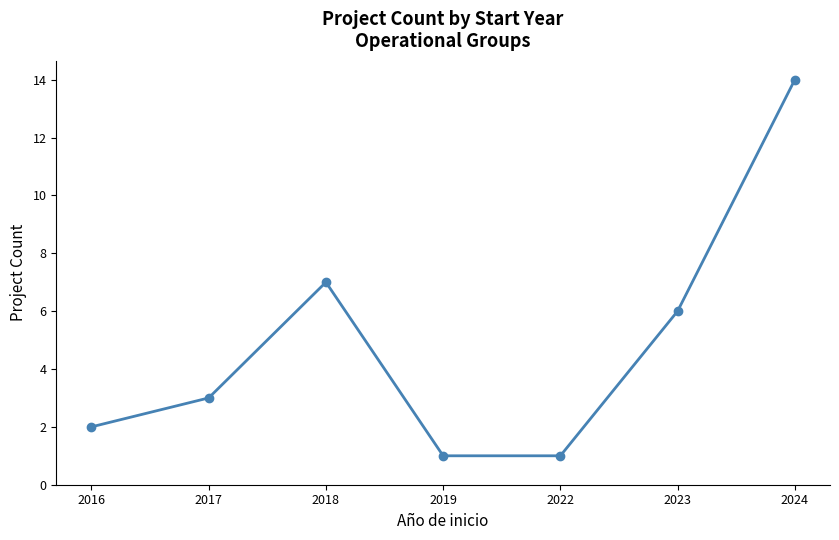

What is the difference between the second highest and second lowest values?

6